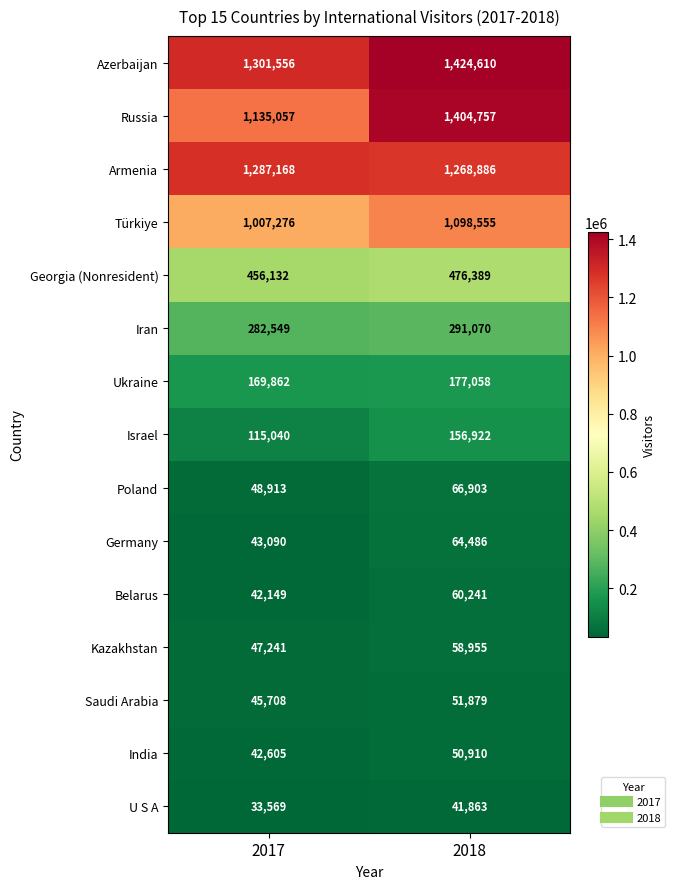

What value does the Iran series have at 2017, to the nearest 50?

282550